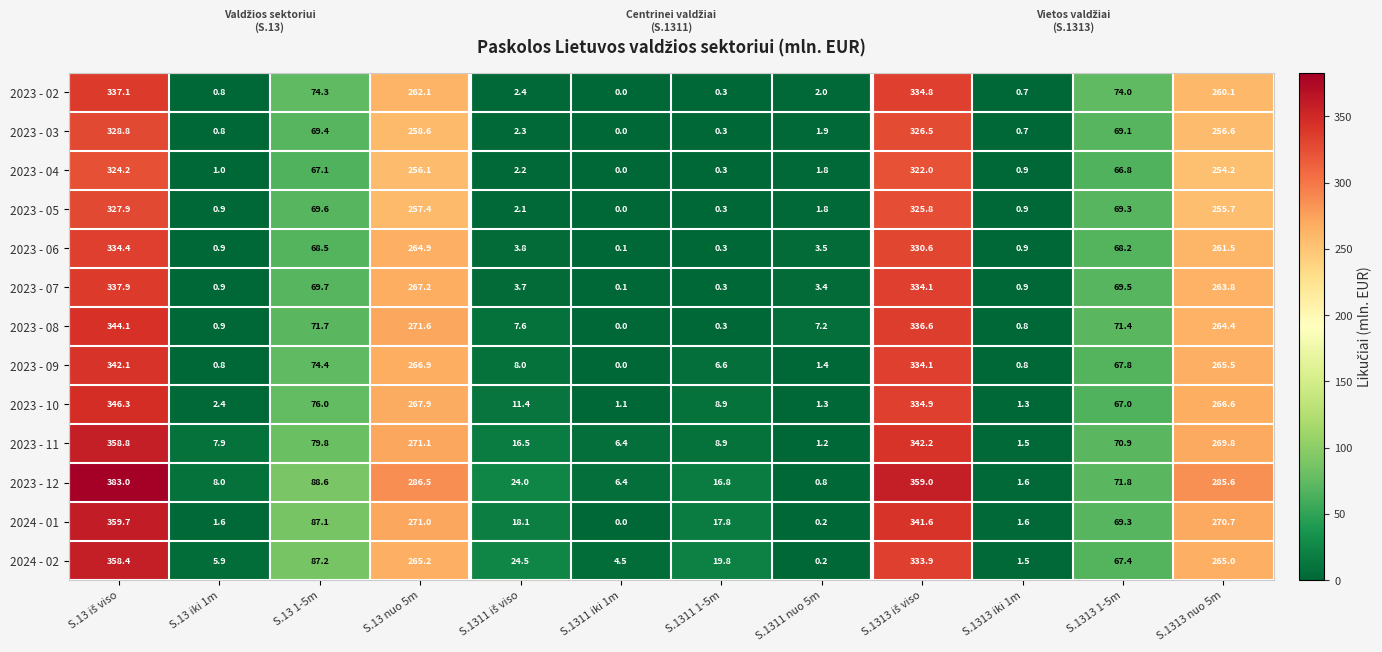

How many data points does each series have?

12